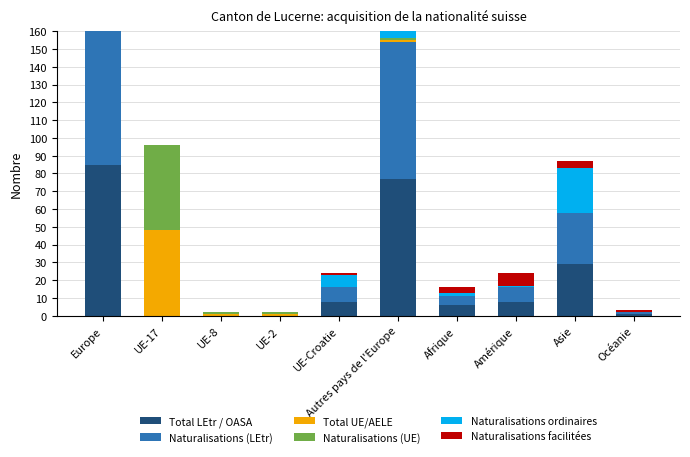

Which has a higher value, Europe or Amérique?

Europe